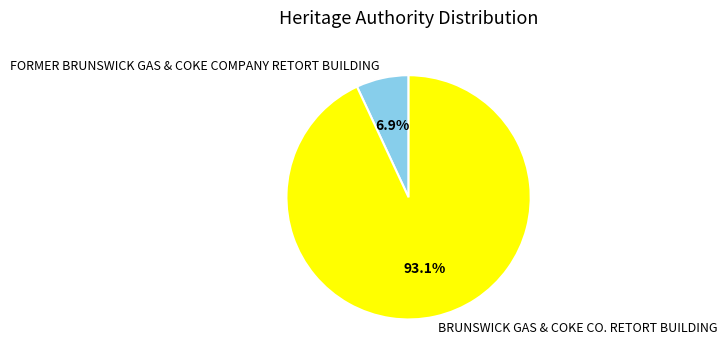

Is there a majority slice in this chart?

Yes